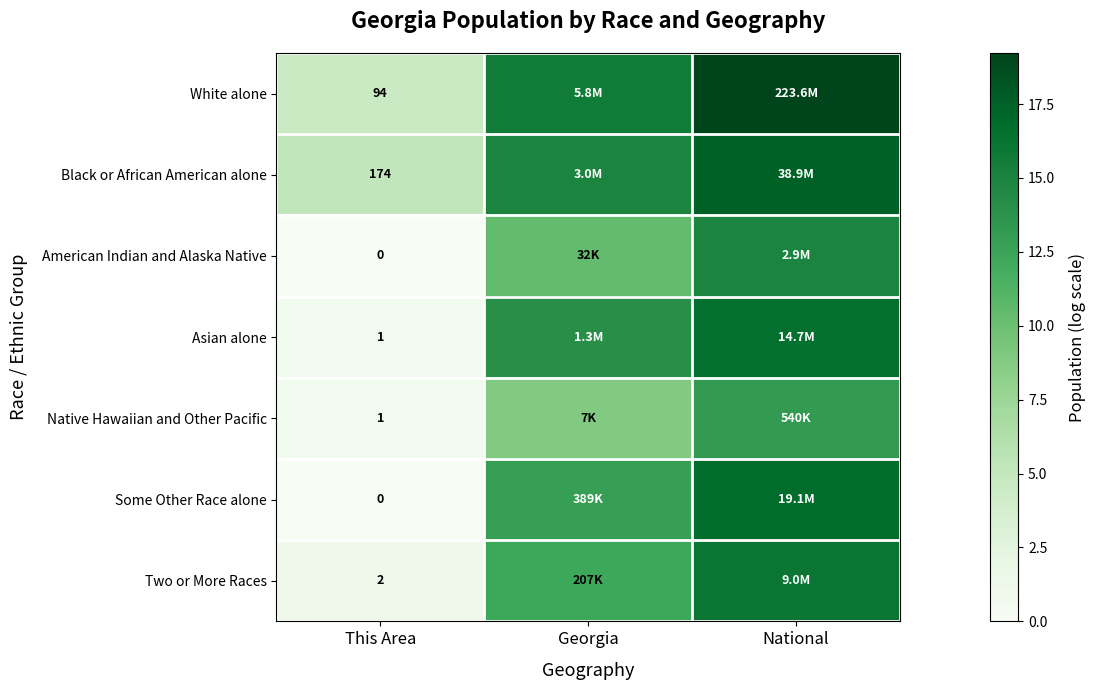

What is the sum of all American Indian and Alaska Native values?

25.3